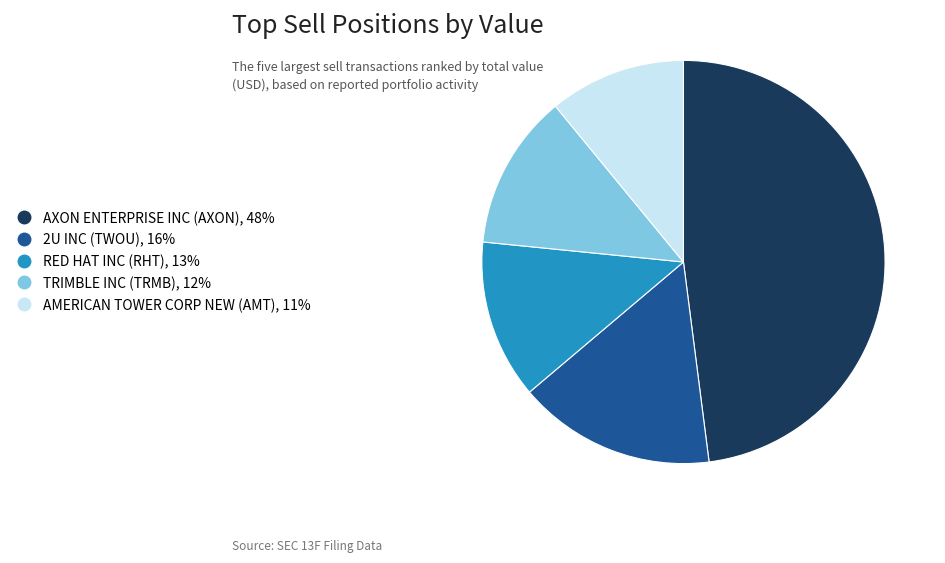

Is the sum of AMERICAN TOWER CORP NEW and AXON ENTERPRISE INC greater than half?

Yes